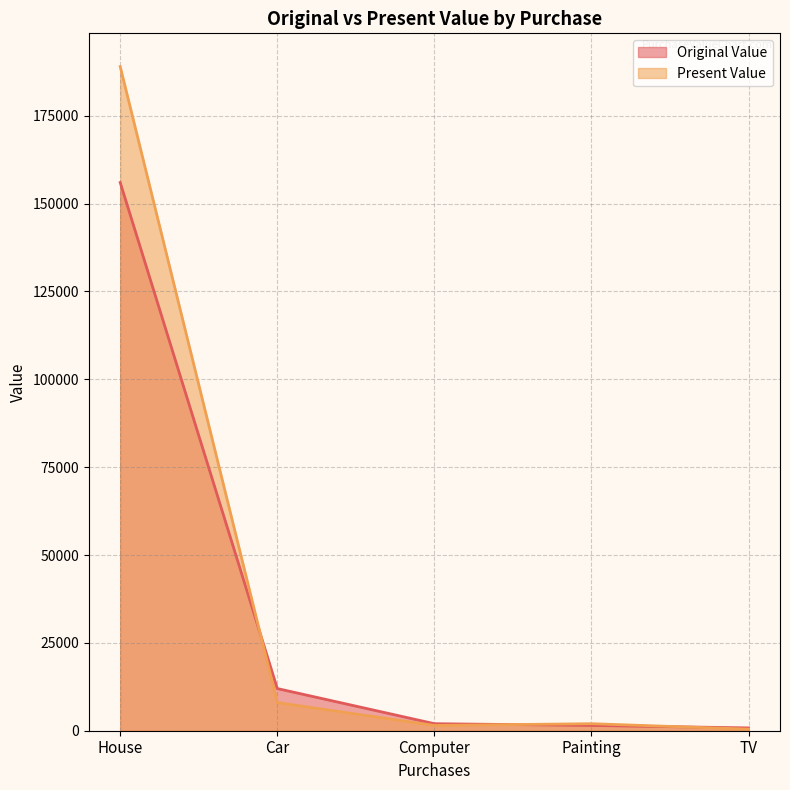

Reading left to right, what are all the values shown in this chart?

Original Value: House=156000	Car=12000	Computer=2000	Painting=1500	TV=800
Present Value: House=189000	Car=8000	Computer=1500	Painting=2000	TV=450